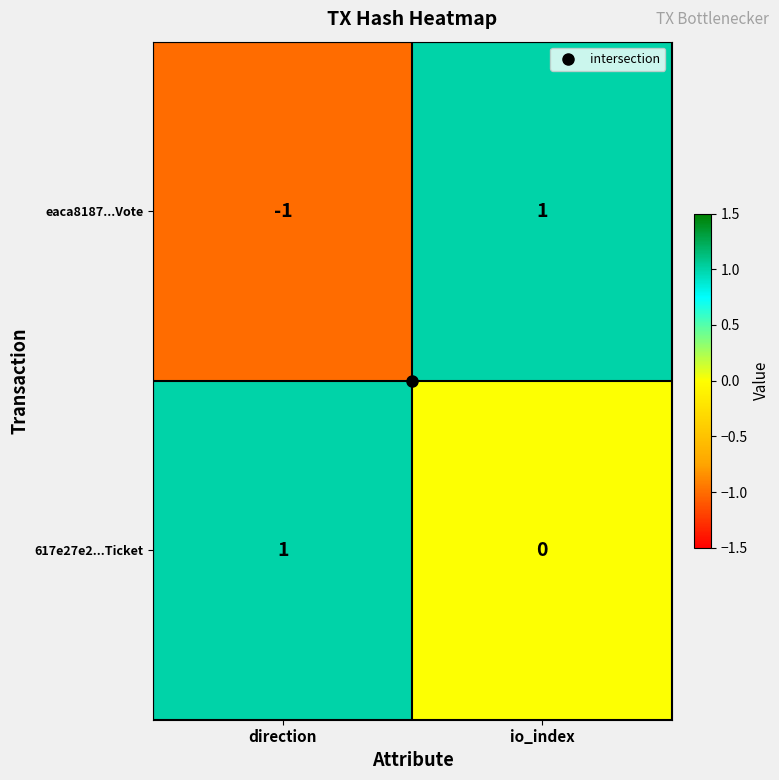

Between direction and io_index, which series saw the biggest shift?

eaca8187...Vote